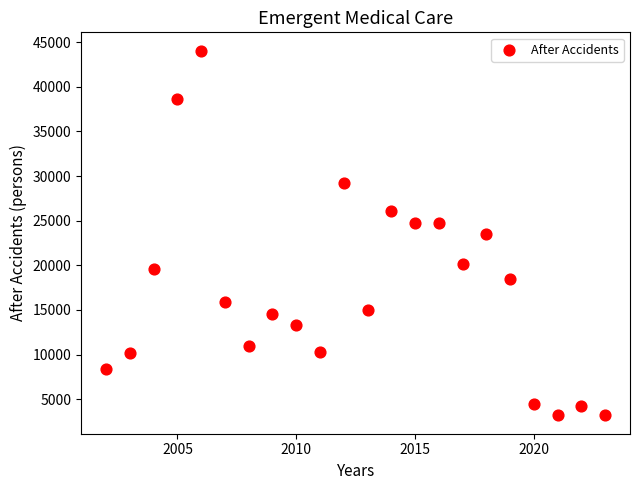

What is the range of X values (max minus min)?

21